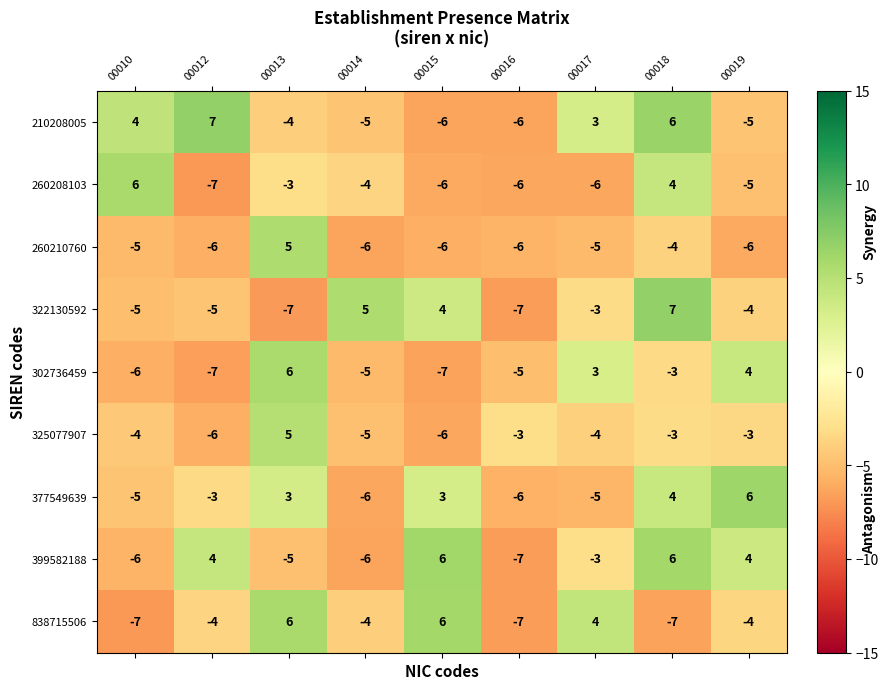

The value of 210208005 at 00014 is -5. True or false?

True